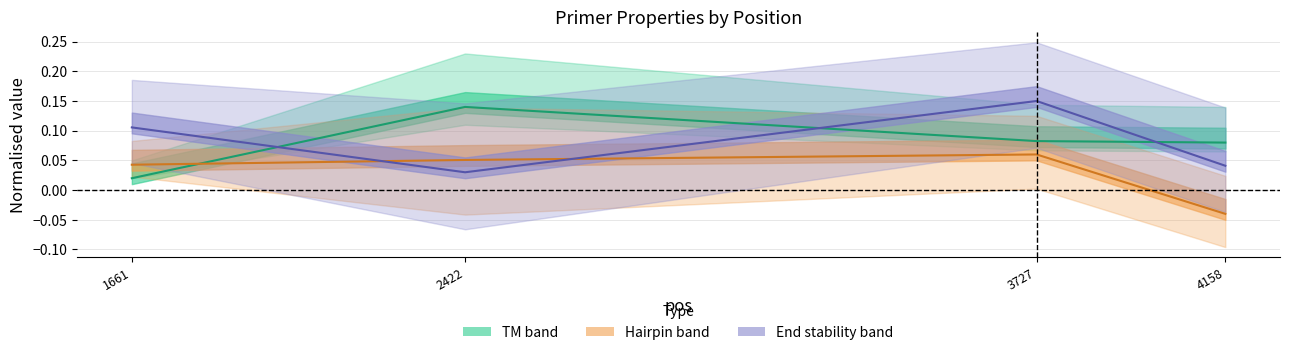

Count the PRIMER_RIGHT_0_HAIRPIN_TH values in the range 0 to 1.

3